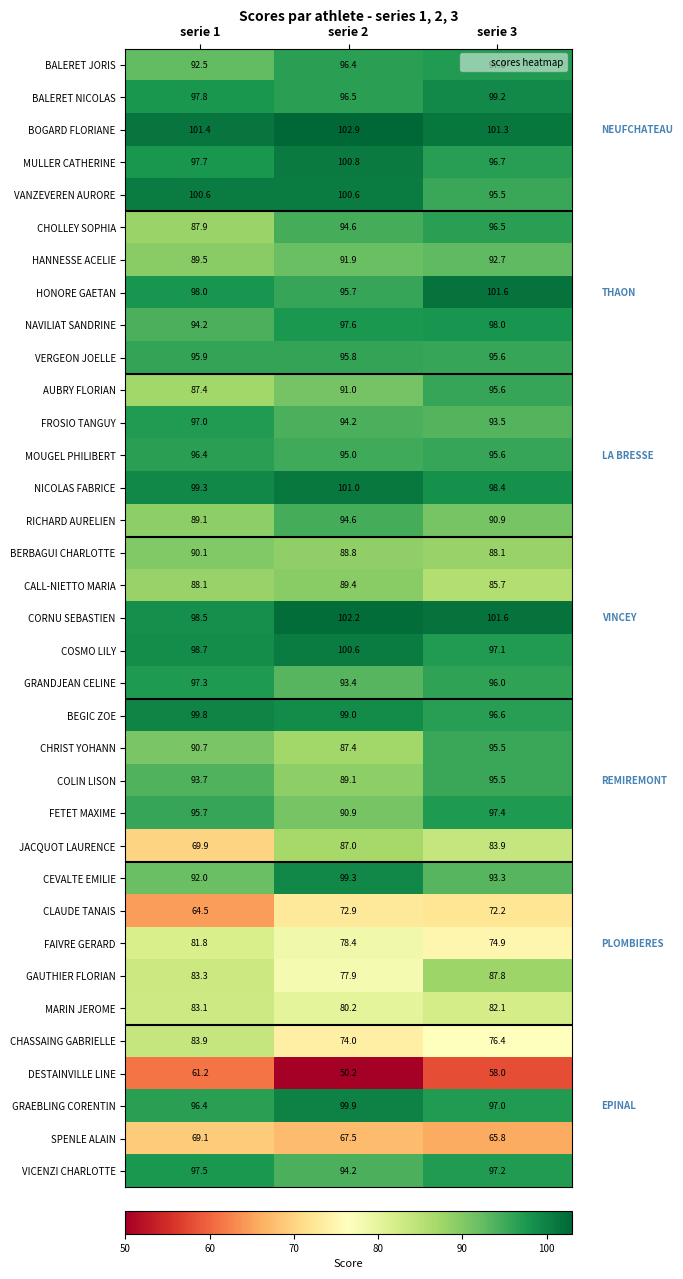

What is the difference between the maximum and minimum values in the BEGIC ZOE series?

3.2